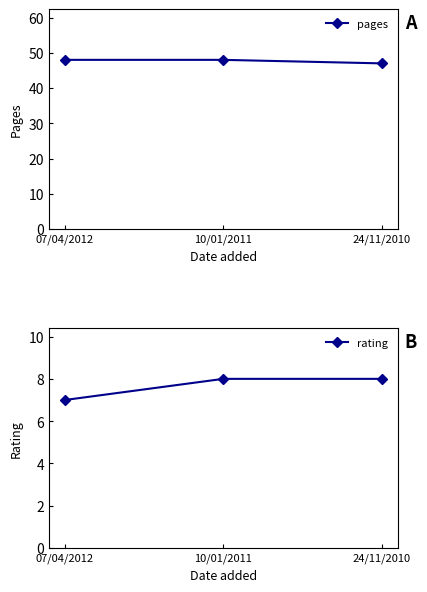

What is the spread (max minus min) of values at 07/04/2012?

41